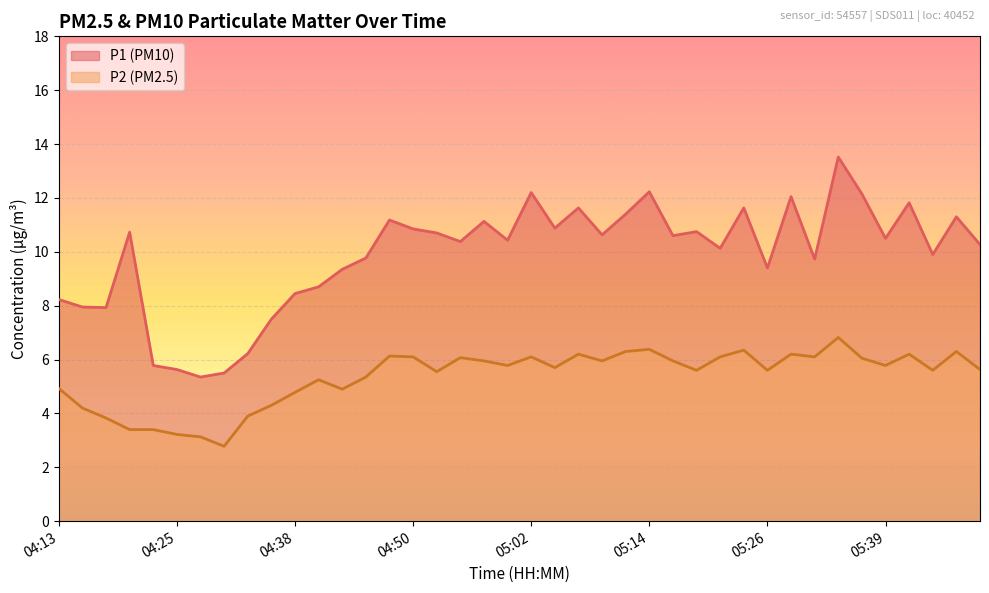

Where is the first local minimum for P2?

04:30